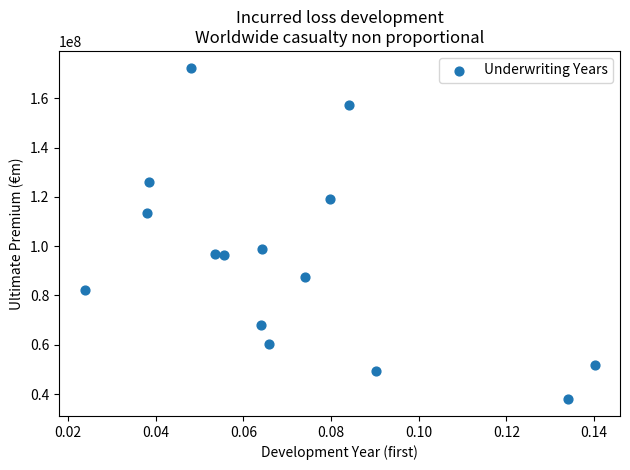

What Y value in the scatter plot is closest to 105189048?

99069363.2